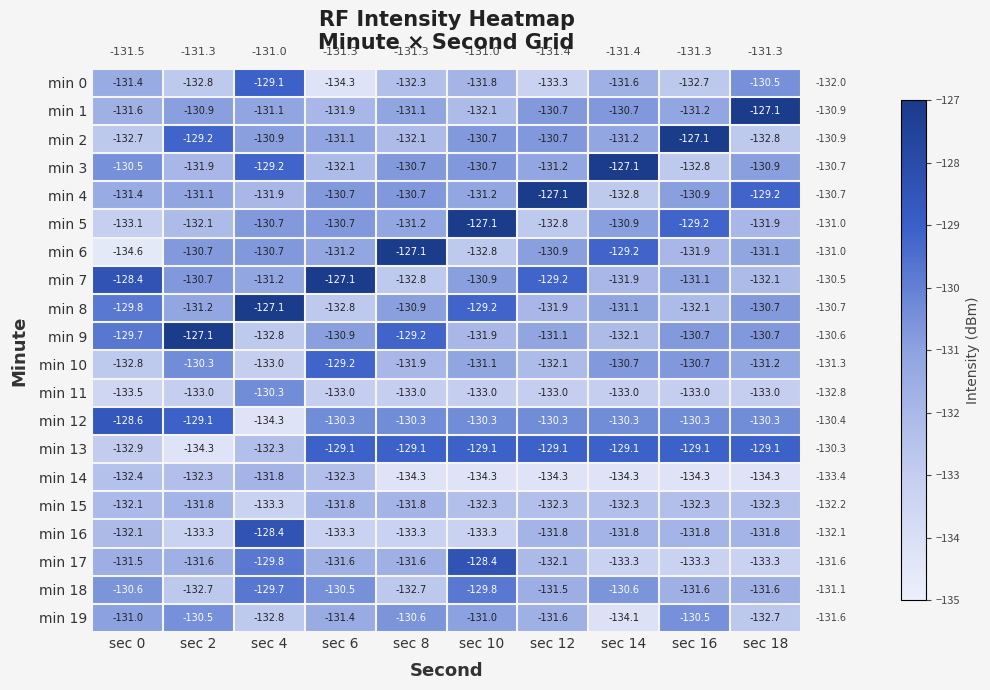

What value does the min 16 series have at sec 16?

-131.8